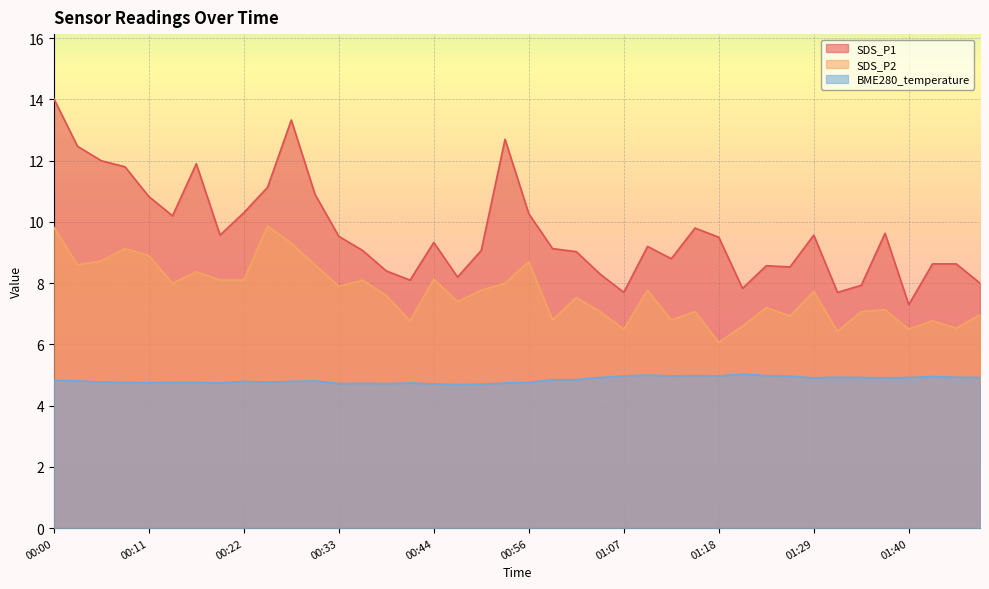

Which series changed the most between 00:25 and 01:48?

SDS_P1